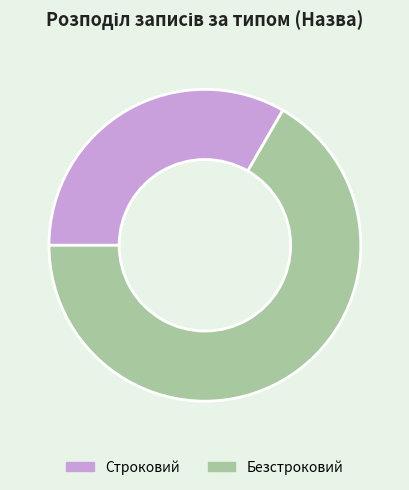

Count the number of slices in the pie.

2